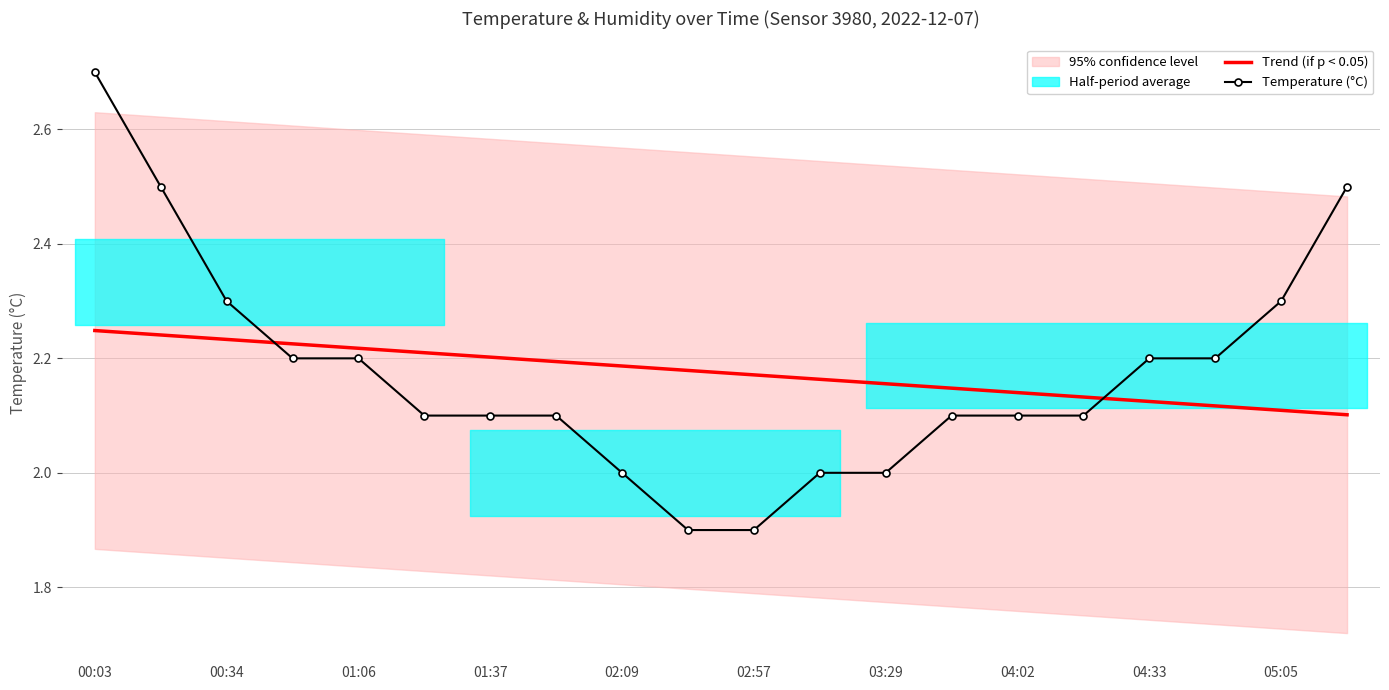

The Trend (if p < 0.05) series shows 0.6 at 05:05. True or false?

False